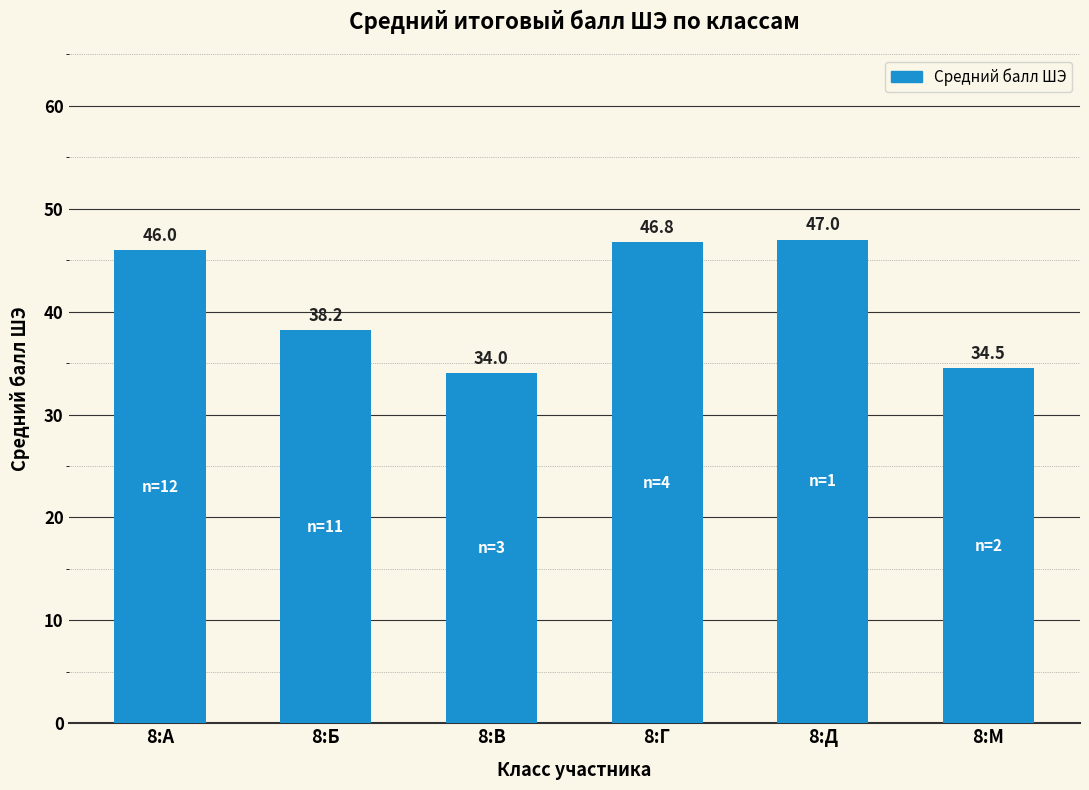

The chart shows a value of 46.8 at 8:Г. True or false?

True